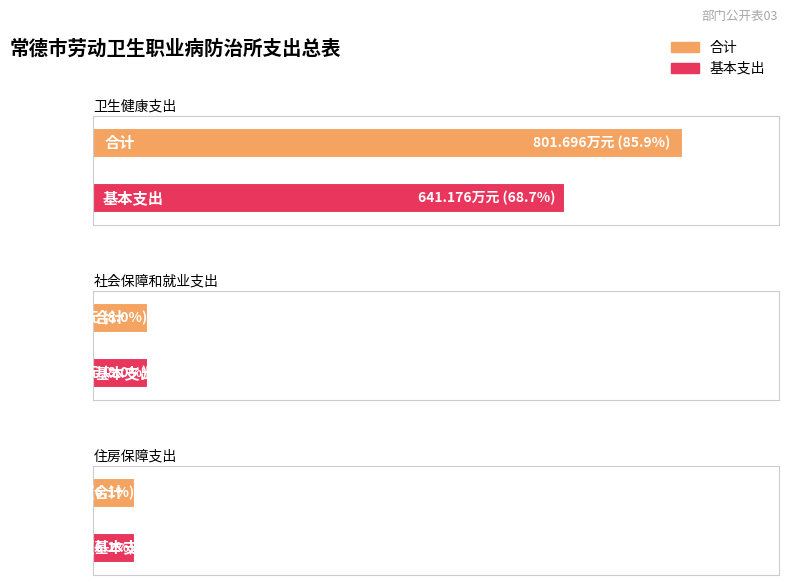

Reading left to right, list all the values displayed in this chart.

合计: 卫生健康支出=801.7	社会保障和就业支出=74.6	住房保障支出=56.6
基本支出: 卫生健康支出=641.2	社会保障和就业支出=74.6	住房保障支出=56.6